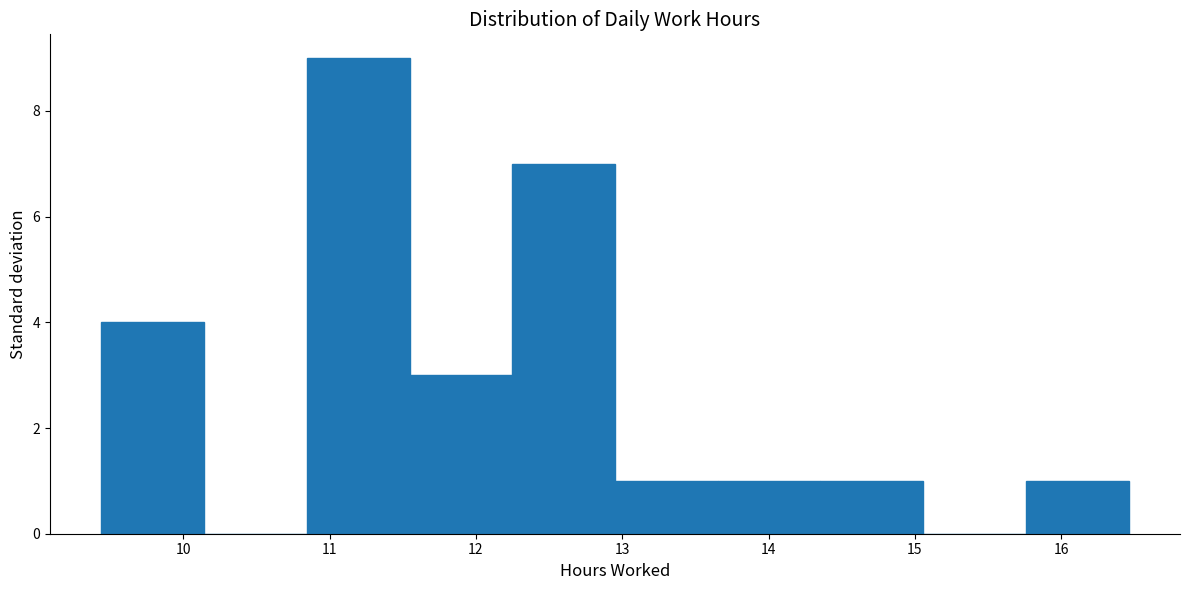

What is the height of the bar covering 15.8 to 16.5 on the x-axis? Neither the bar edges nor the heights are printed on the chart, so give them approximately, as read against the axes.

1